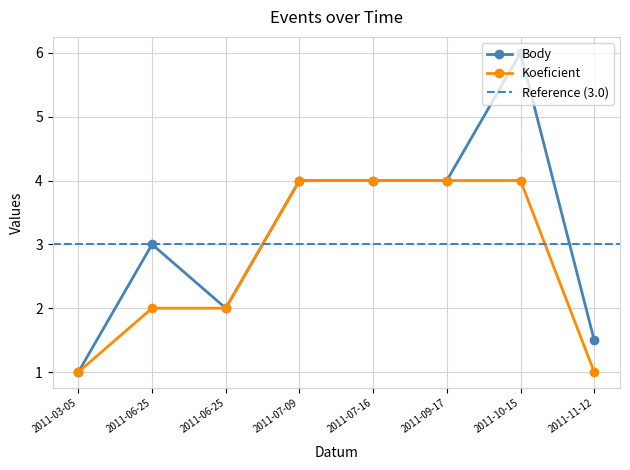

How many data points in Koeficient are less than 4?

4